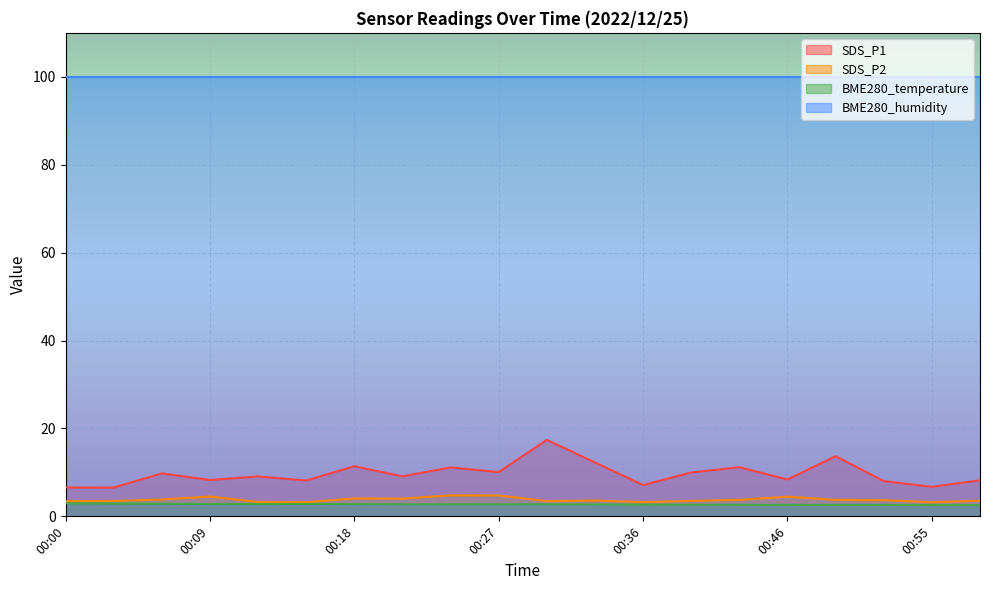

At which category is the sum across all series the highest?

00:30